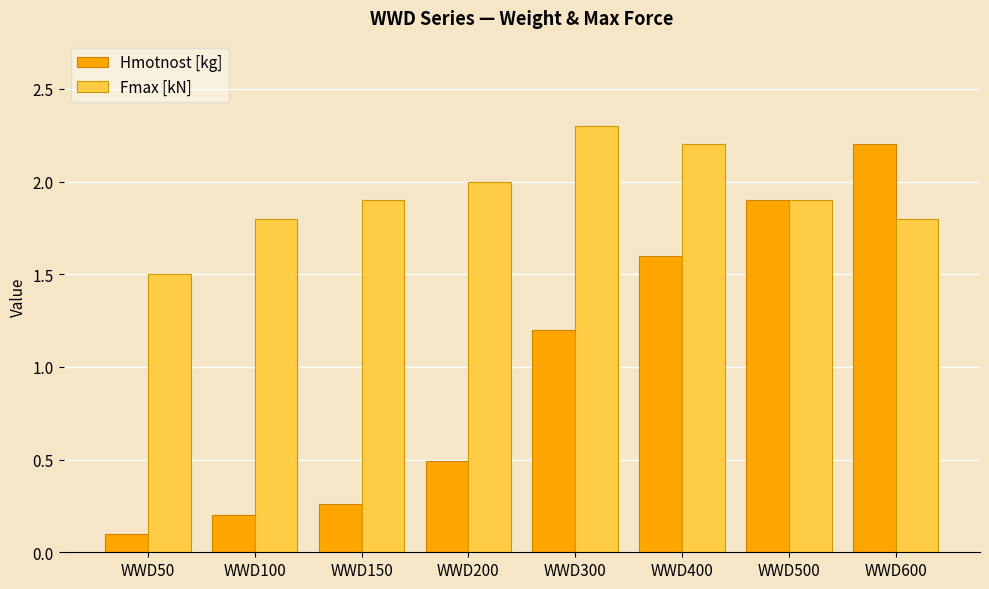

What is the total value across all series at WWD50?

1.6